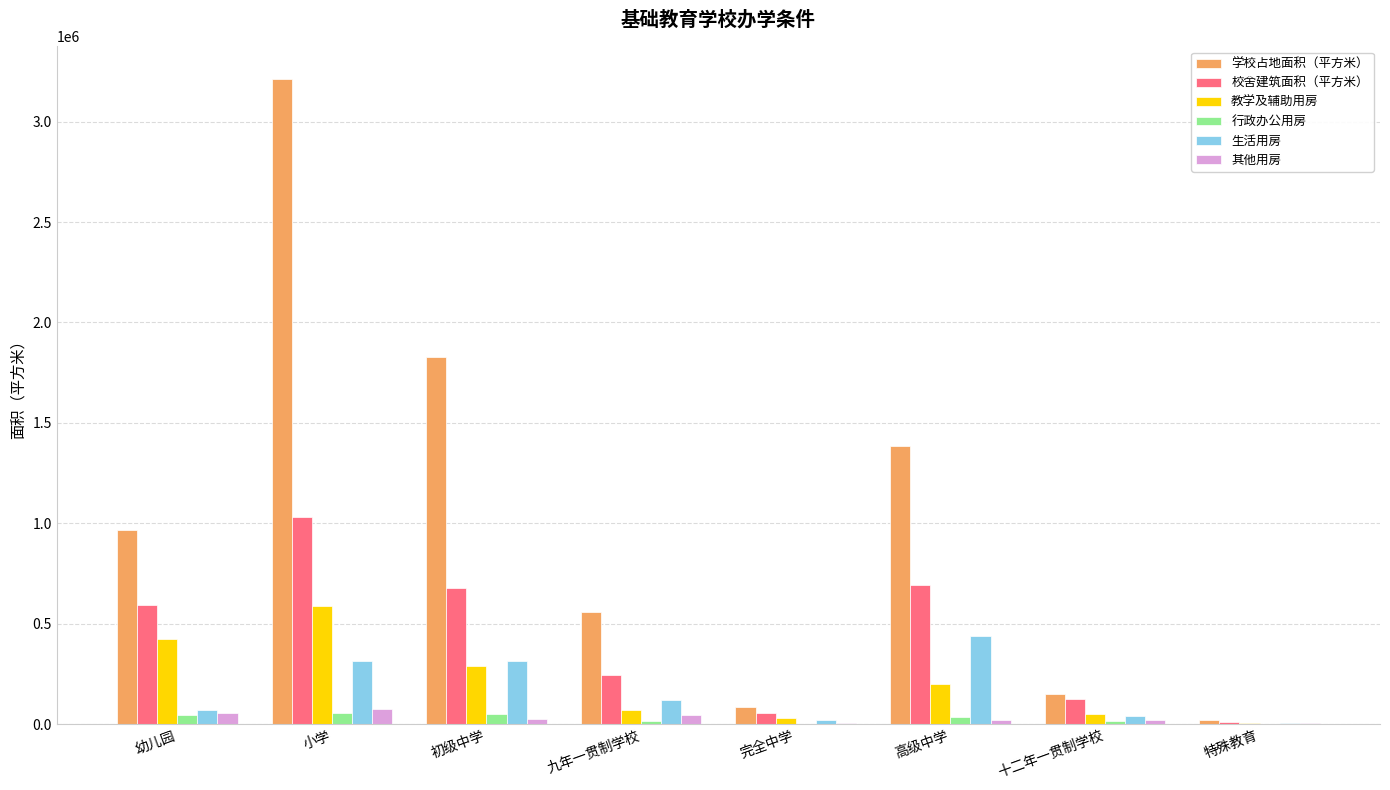

Between 幼儿园 and 十二年一贯制学校, which series saw the biggest shift?

学校占地面积（平方米）